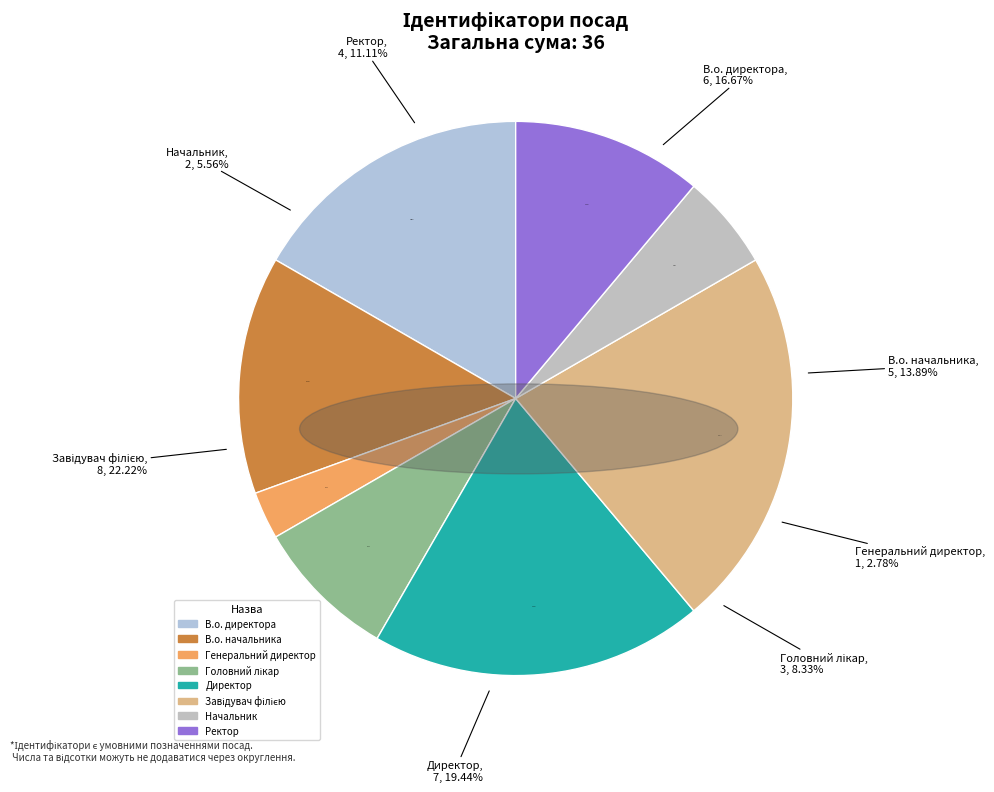

How many slices are in this pie chart?

8